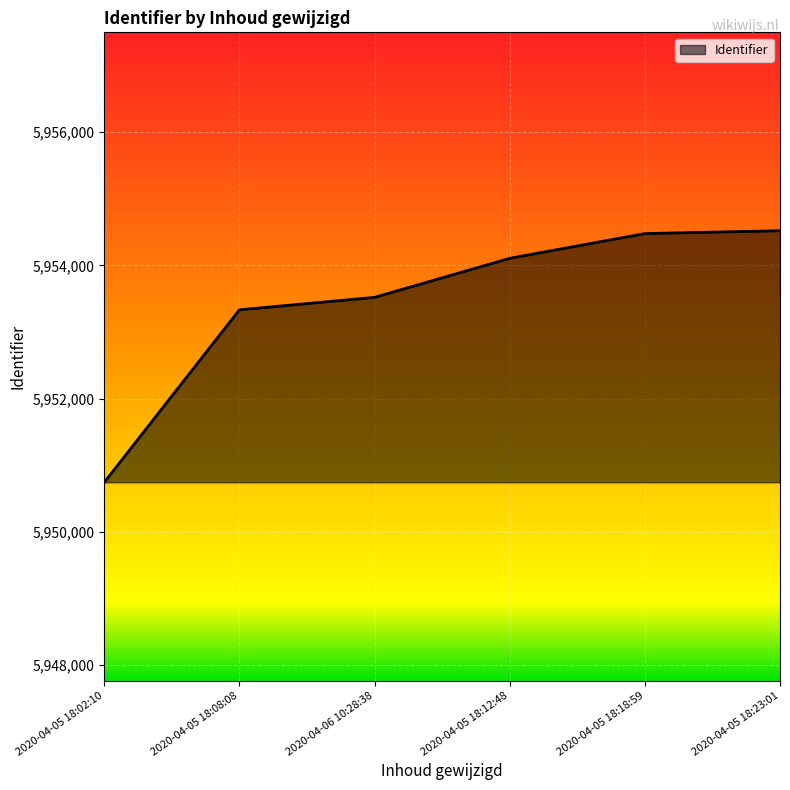

Reading right to left, extract all data points from this chart.

5954519	5954476	5954105	5953519	5953332	5950744